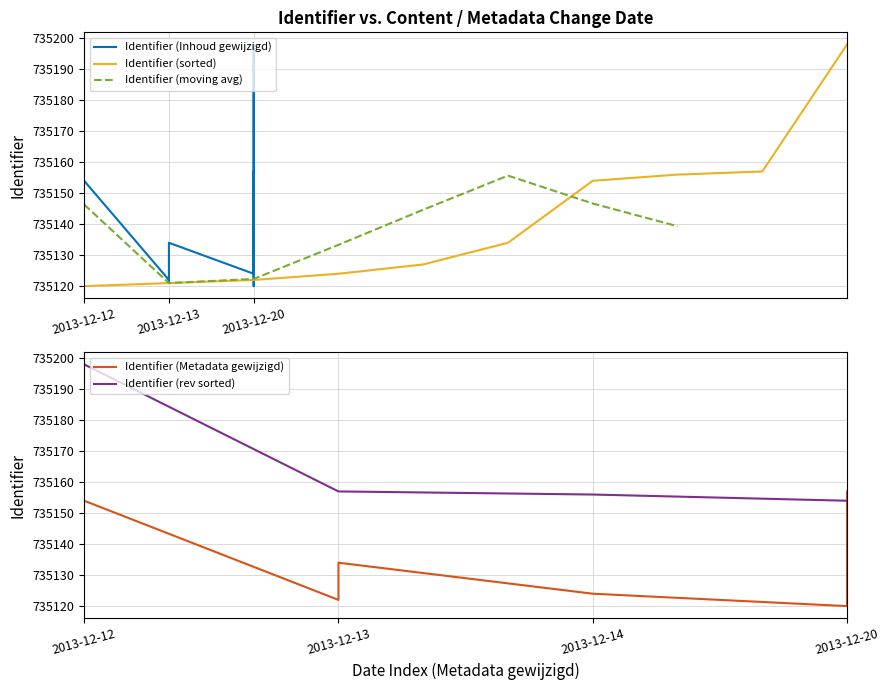

How many data points does each series have?

10